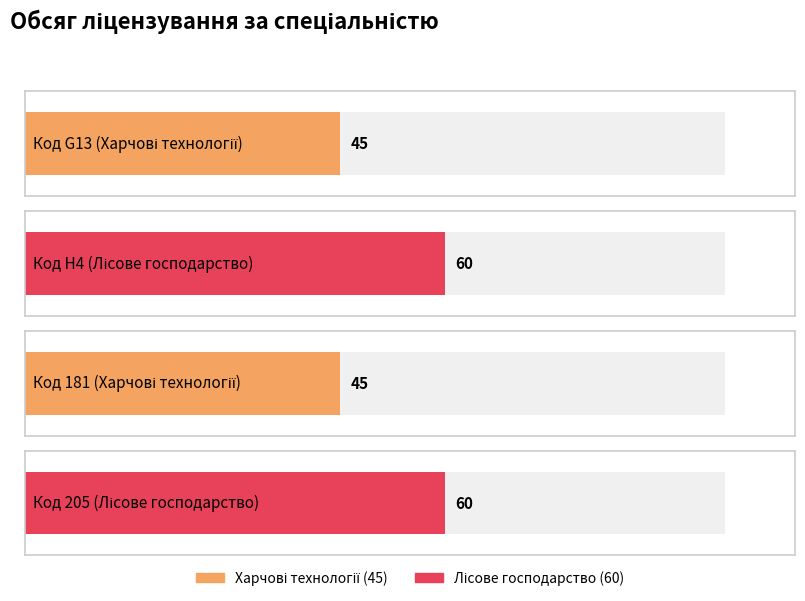

List the labels in order of value, smallest first.

G13, 181, H4, 205